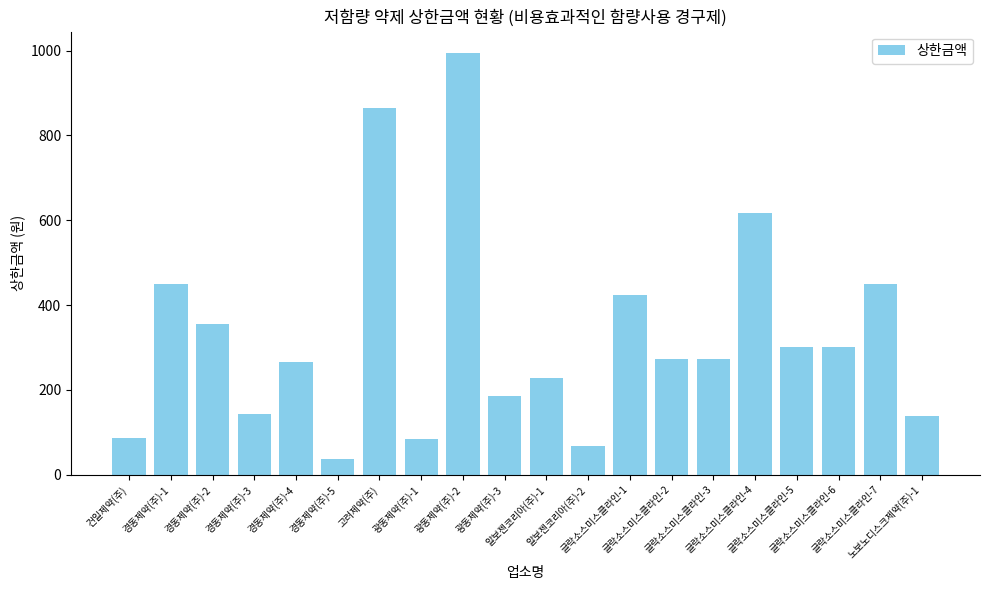

What is the label of the 5th bar from the right?

글락소스미스클라인-4